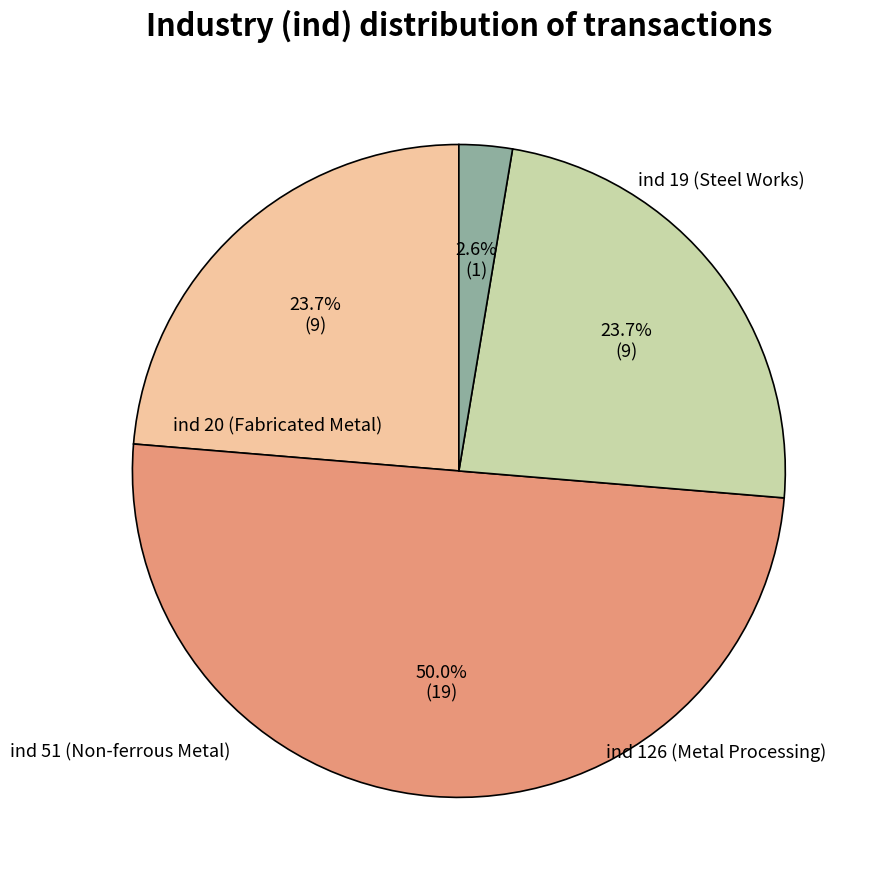

Which category has the smallest portion of the pie?

ind 126